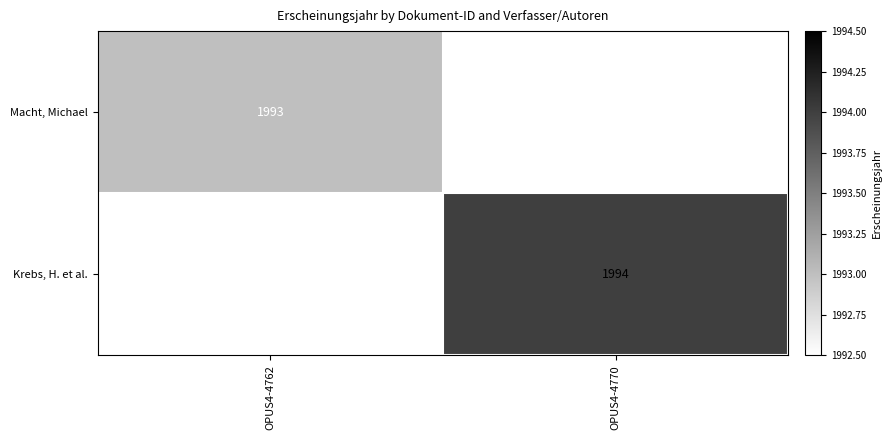

The value of Macht, Michael at OPUS4-4762 is 2857. True or false?

False